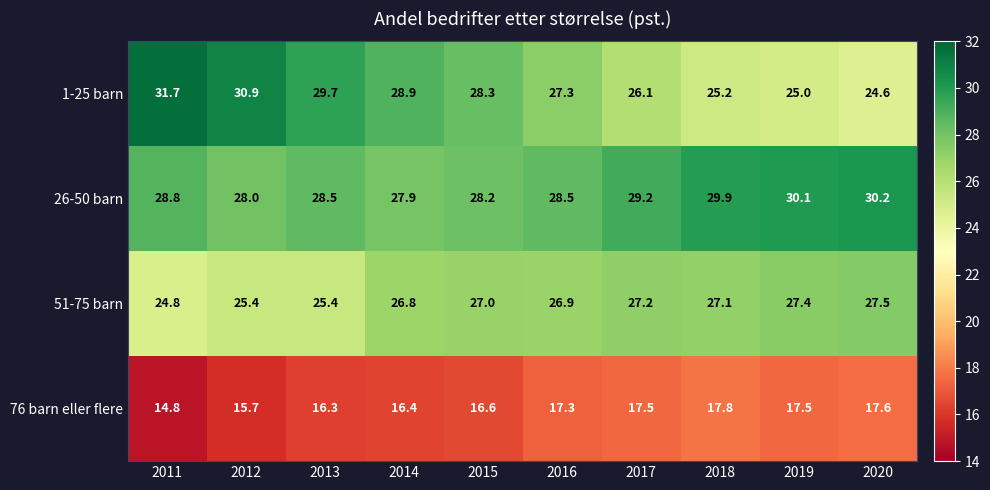

What is the spread (max minus min) of values at 2011?

16.9